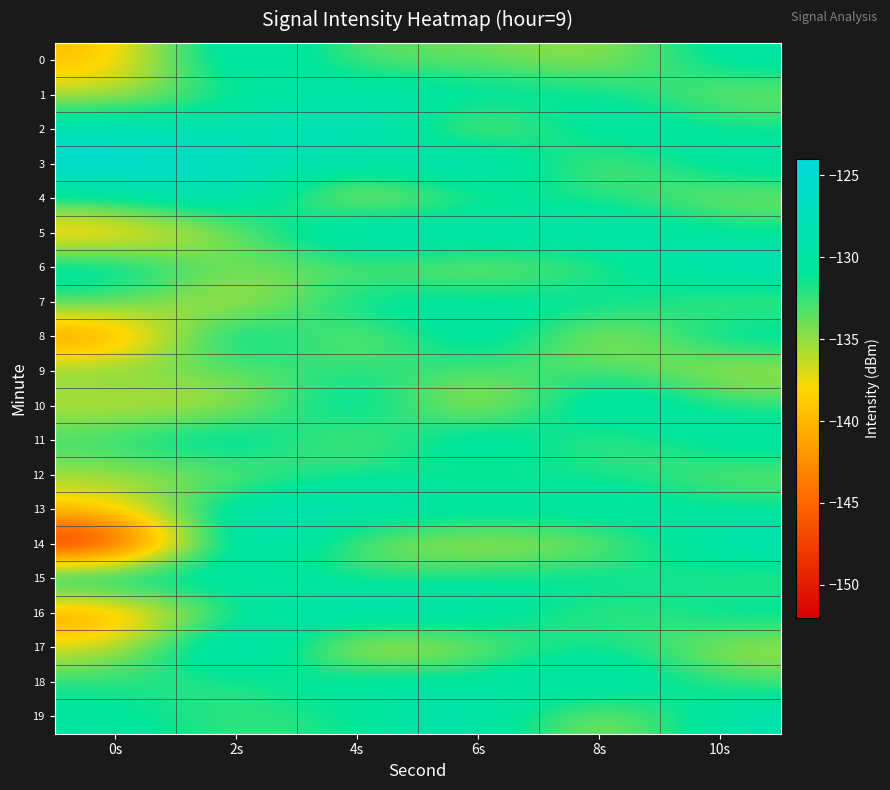

Reading left to right, list all the values displayed in this chart.

0: 0s=-139.9	2s=-126.6	4s=-134.2	6s=-133.6	8s=-136.1	10s=-129.4
1: 0s=-136.4	2s=-131.3	4s=-128.5	6s=-129.8	8s=-130.4	10s=-134.8
2: 0s=-127.5	2s=-129.4	4s=-126.3	6s=-137.2	8s=-128.2	10s=-131.3
3: 0s=-124.6	2s=-126.1	4s=-130.1	6s=-125.4	8s=-135.7	10s=-128.6
4: 0s=-131.1	2s=-127.2	4s=-138.4	6s=-131.9	8s=-131.5	10s=-135.2
5: 0s=-140.7	2s=-134.8	4s=-125.6	6s=-128.7	8s=-127.9	10s=-130.7
6: 0s=-129.0	2s=-134.6	4s=-133.8	6s=-135.3	8s=-133.2	10s=-127.3
7: 0s=-132.5	2s=-137.9	4s=-129.2	6s=-130.5	8s=-129.6	10s=-133.9
8: 0s=-143.5	2s=-127.1	4s=-136.5	6s=-127.1	8s=-137.8	10s=-129.1
9: 0s=-133.7	2s=-133.8	4s=-131.7	6s=-133.4	8s=-132.4	10s=-136.5
10: 0s=-136.6	2s=-136.7	4s=-127.4	6s=-139.2	8s=-126.3	10s=-132.2
11: 0s=-132.1	2s=-127.7	4s=-135.9	6s=-126.6	8s=-134.6	10s=-128.8
12: 0s=-135.3	2s=-134.8	4s=-130.6	6s=-132.8	8s=-131.0	10s=-134.4
13: 0s=-139.1	2s=-127.5	4s=-128.3	6s=-129.3	8s=-128.7	10s=-130.9
14: 0s=-151.5	2s=-125.5	4s=-134.7	6s=-136.7	8s=-135.4	10s=-127.6
15: 0s=-127.8	2s=-129.6	4s=-132.1	6s=-131.1	8s=-129.9	10s=-133.1
16: 0s=-142.7	2s=-131.2	4s=-126.8	6s=-128.5	8s=-133.7	10s=-129.7
17: 0s=-137.3	2s=-124.2	4s=-139.5	6s=-134.9	8s=-130.1	10s=-136.3
18: 0s=-131.9	2s=-132.5	4s=-128.9	6s=-130.2	8s=-127.5	10s=-132.8
19: 0s=-129.9	2s=-133.0	4s=-131.4	6s=-127.8	8s=-136.8	10s=-128.4